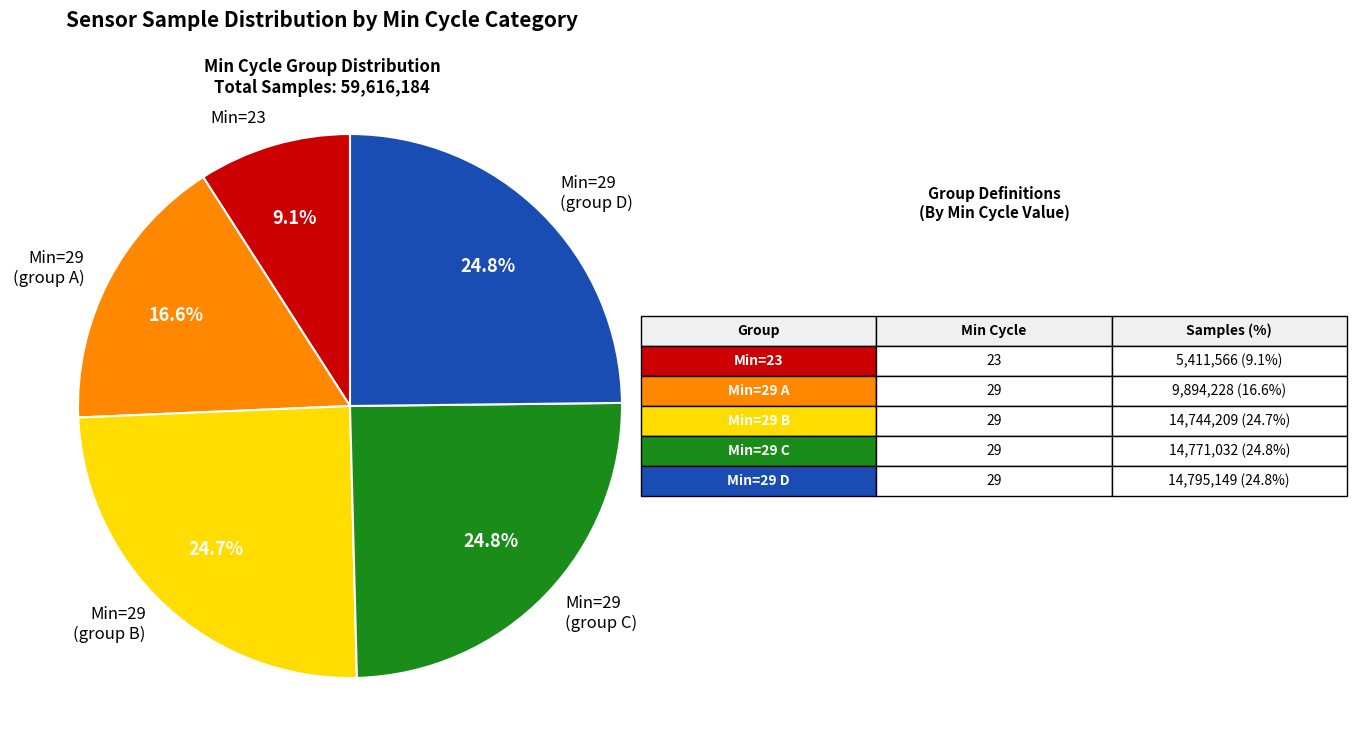

Is there any slice that represents more than half of the pie?

No